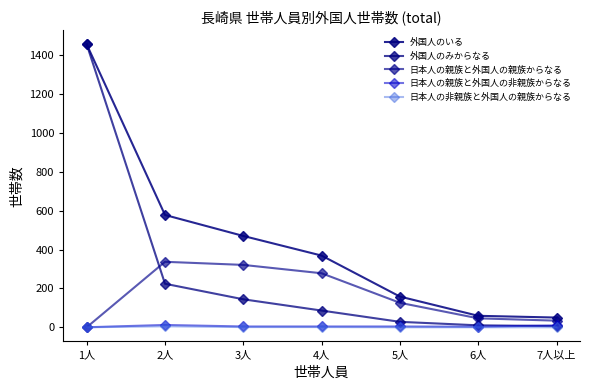

What is the total value across all series at 7人以上?

100